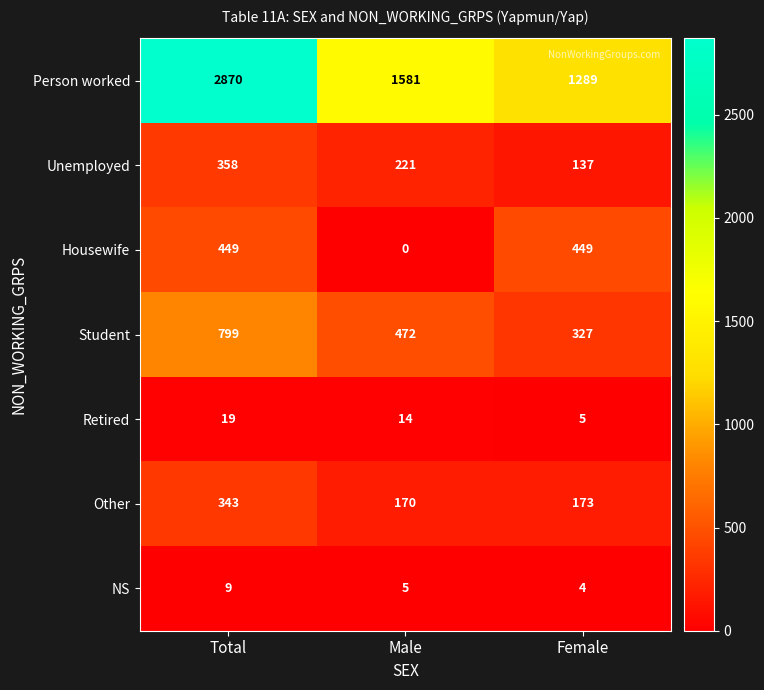

Where is Student nearest to the value 563?

Male